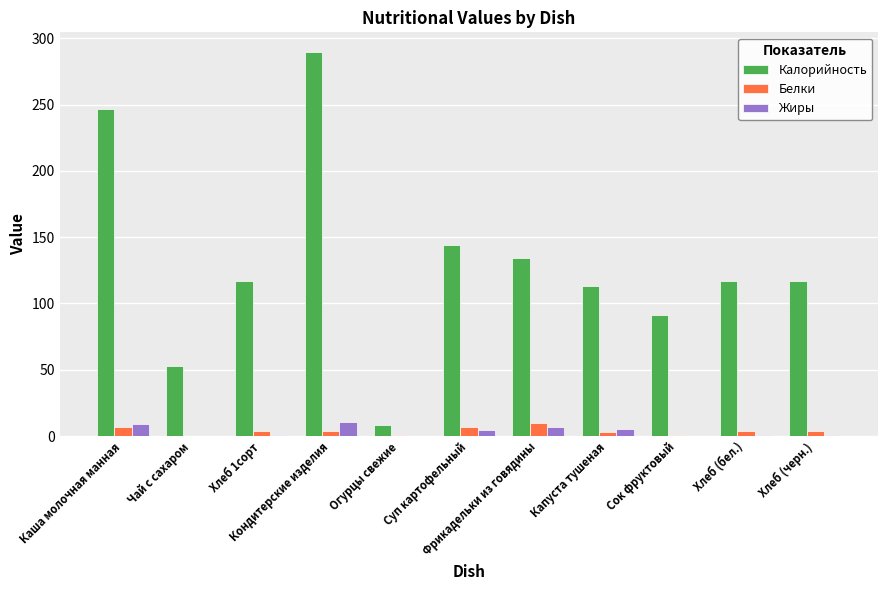

Which series has the largest total across all categories?

Калорийность